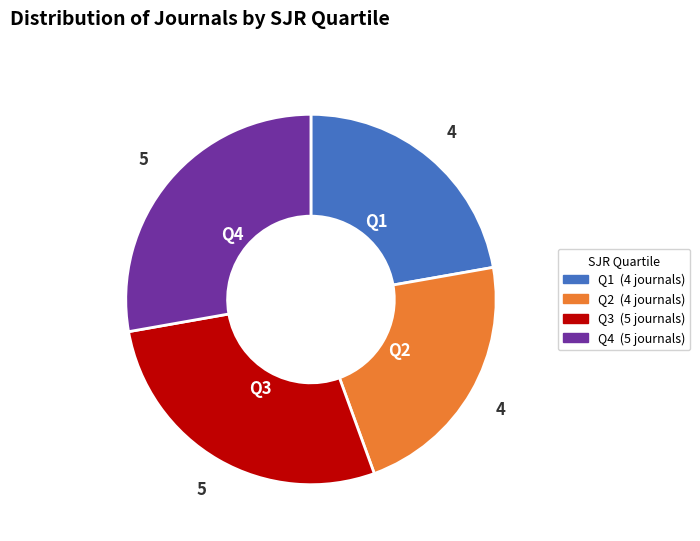

Is there a majority slice in this chart?

No